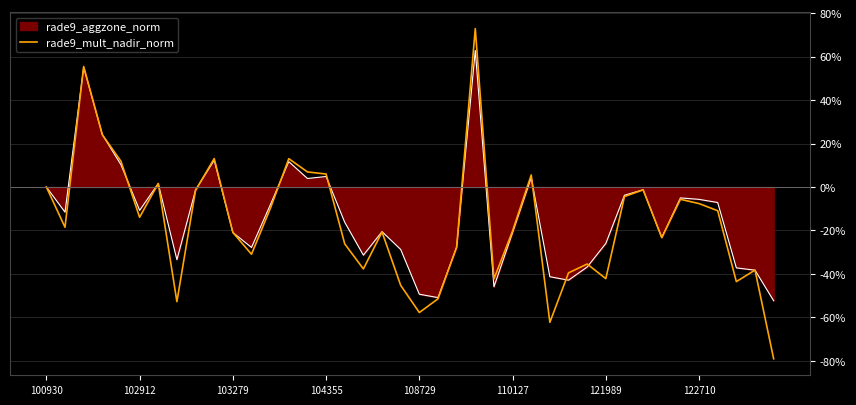

Which series has the widest spread of values?

rade9_mult_nadir_norm